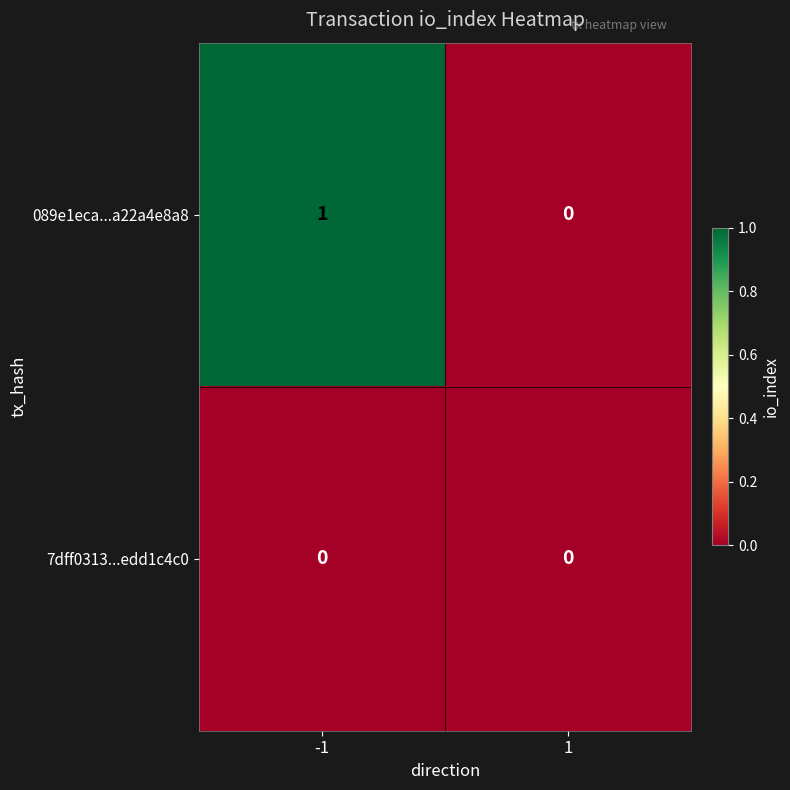

Rank the series by their maximum value, from lowest to highest.

7dff0313...edd1c4c0, 089e1eca...a22a4e8a8